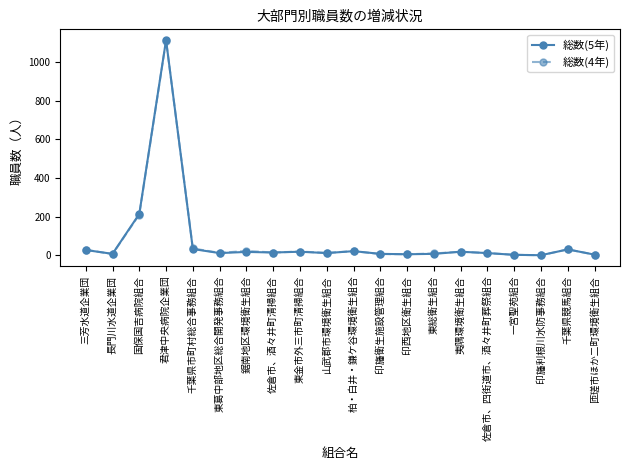

What is the difference between the 総数(5年) values at 国保国吉病院組合 and 佐倉市、四街道市、酒々井町葬祭組合?

202